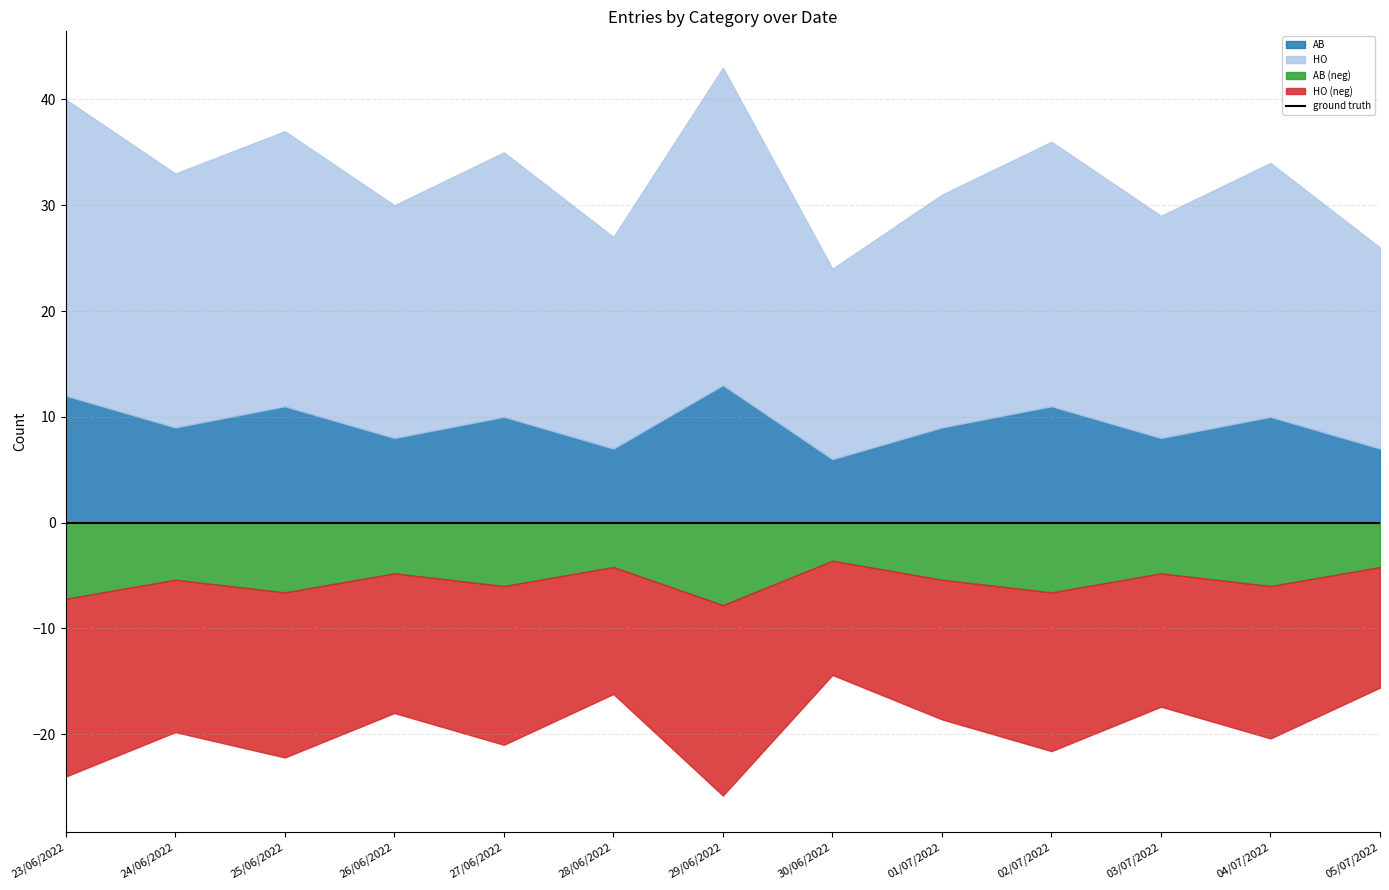

Where does the HO series first go above 24?

23/06/2022